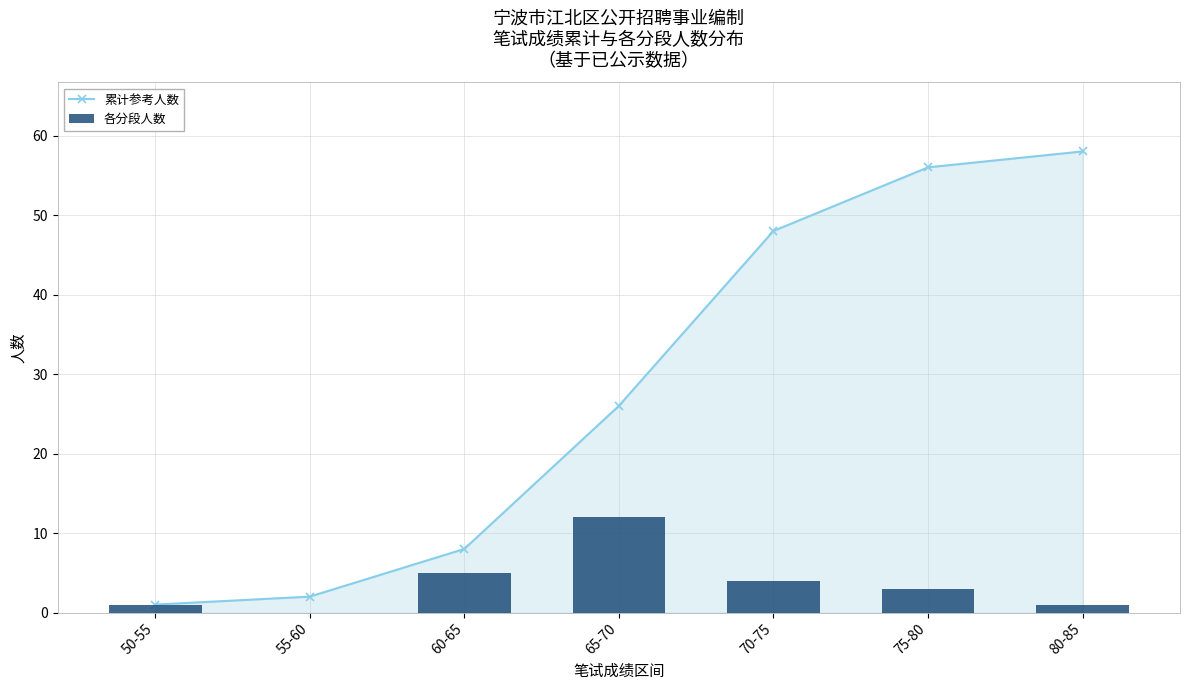

Count the number of categories in the chart.

7